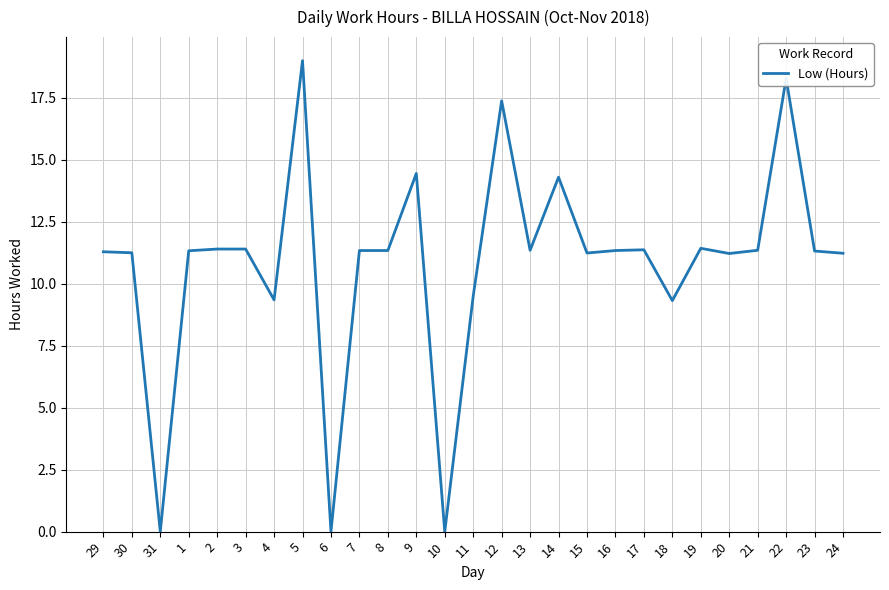

What is the difference between the maximum and minimum values?

19.0